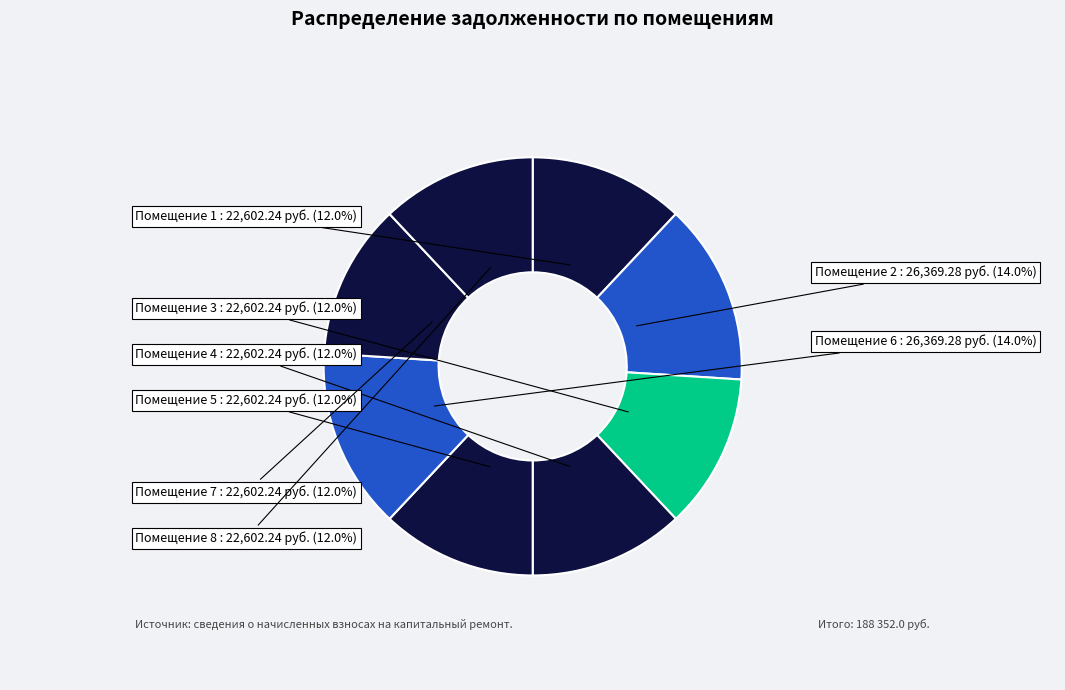

Which category has the biggest portion of the pie?

2